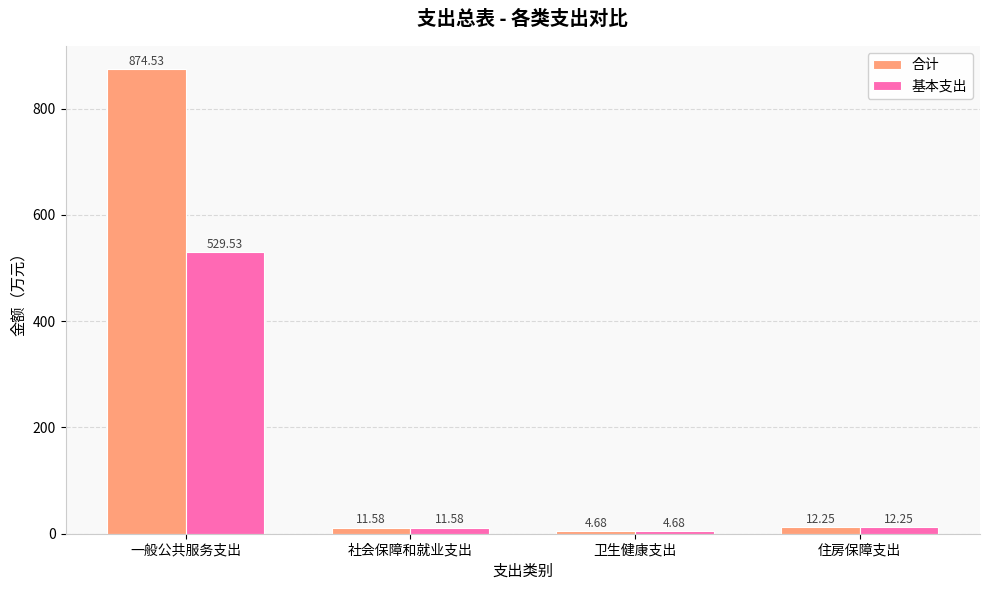

What is the maximum value for 基本支出?

529.5